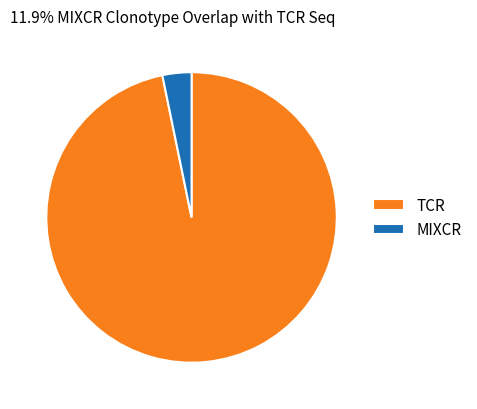

Is the sum of MIXCR and TCR greater than half?

Yes